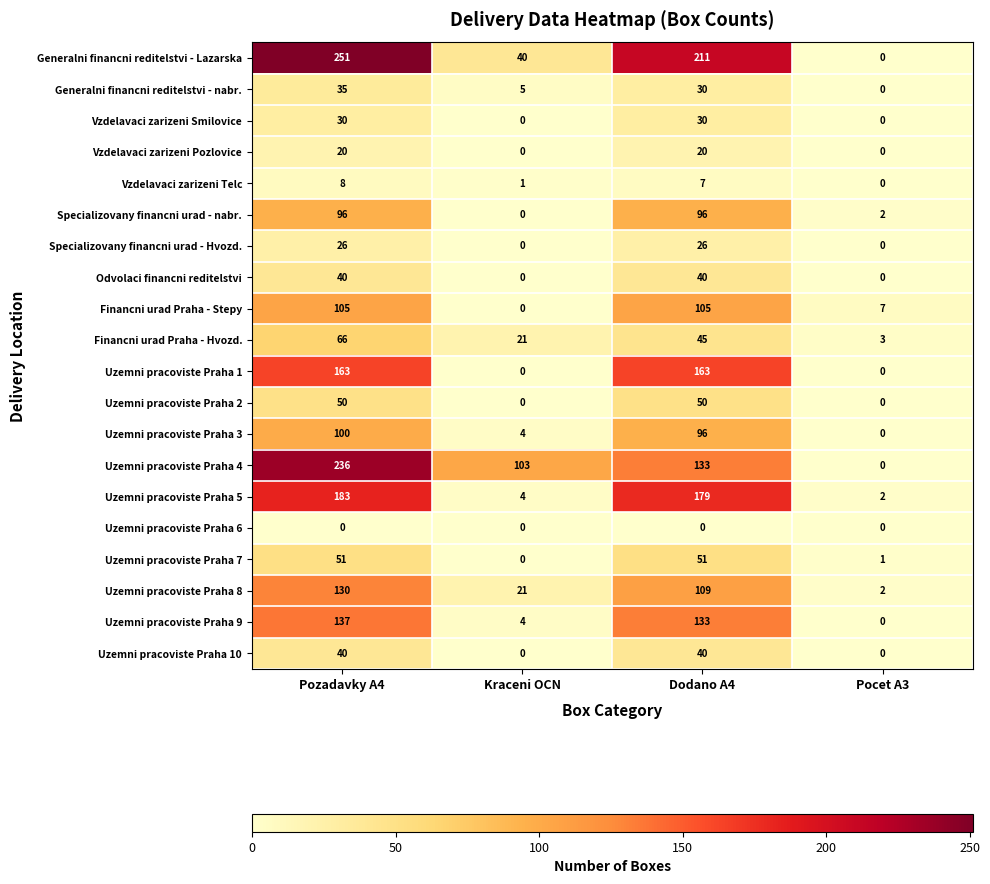

Which series has the largest total across all categories?

Generalni financni reditelstvi - Lazarska